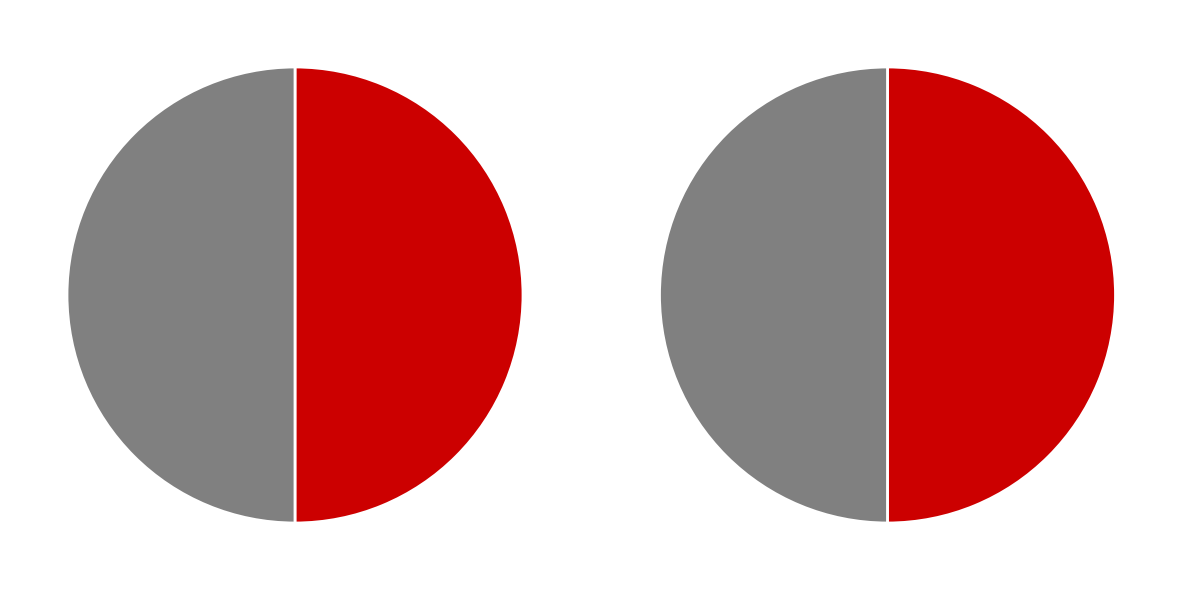

Rank the categories by value from highest to lowest.

1, 2